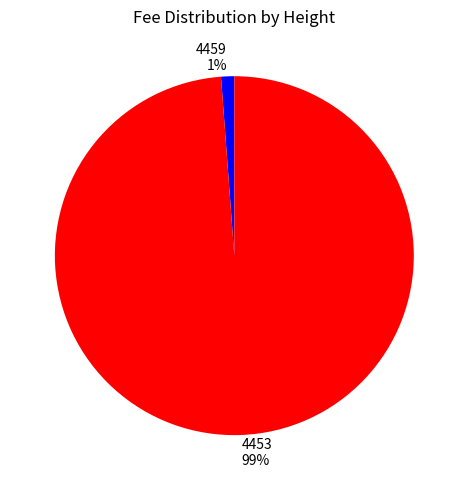

What percentage is the 4453 slice, to the nearest percent?

99%